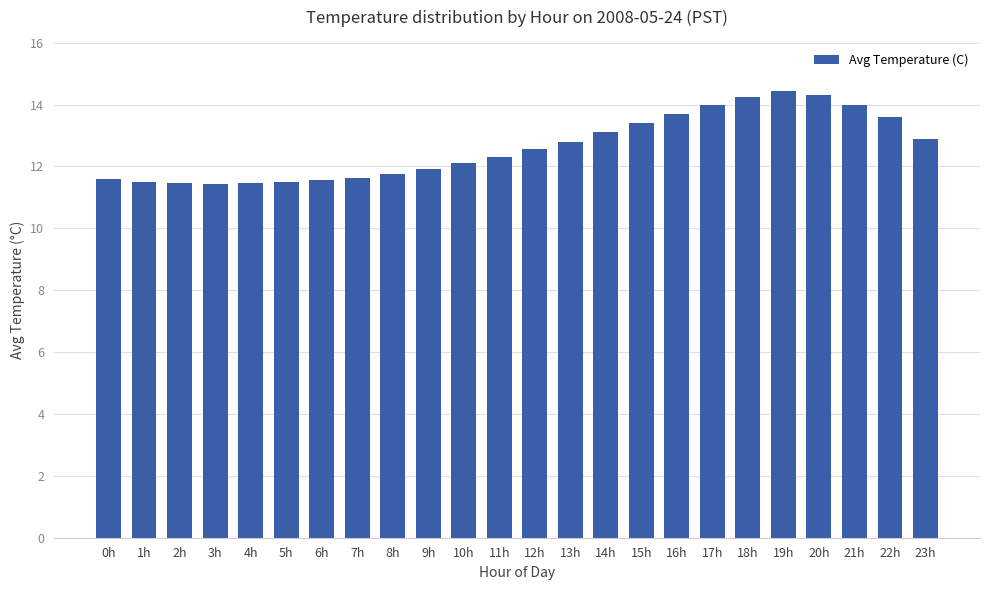

True or false: the data shows 7.8 at 19h.

False